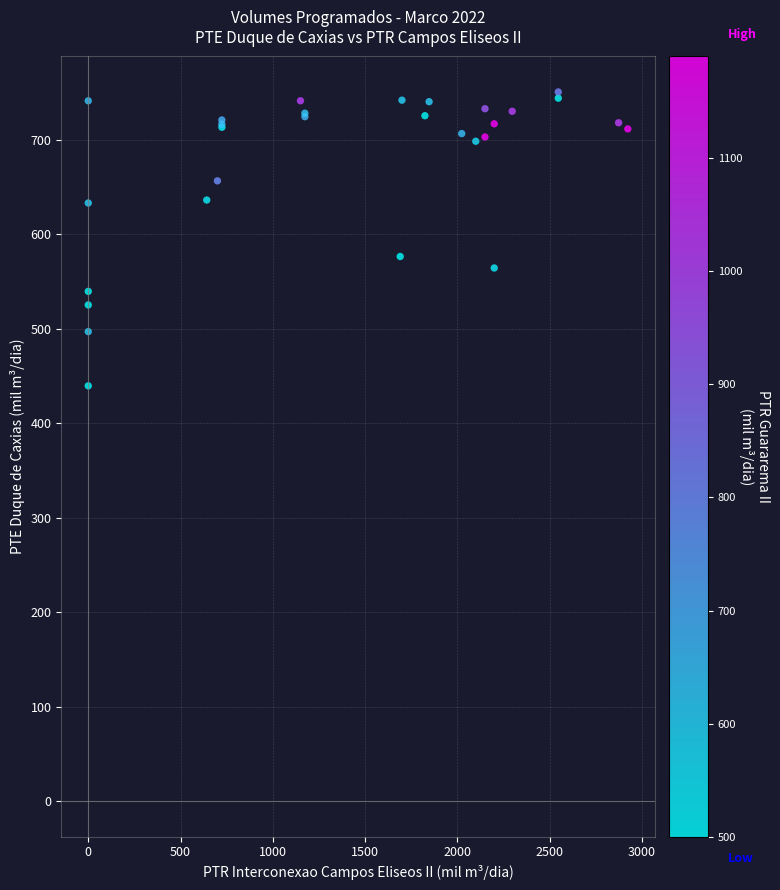

What Y value in the scatter plot is closest to 595?

576.7